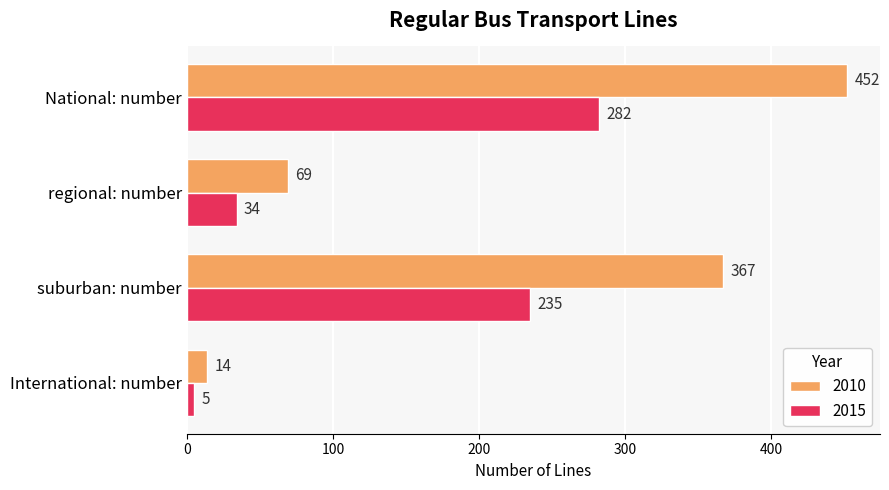

What is the sum of the 2015 values at International: number and regional: number?

39